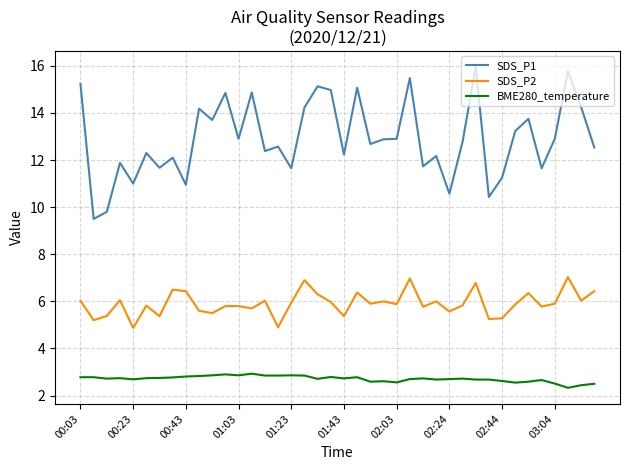

True or false: SDS_P1 and SDS_P2 intersect in this chart.

False